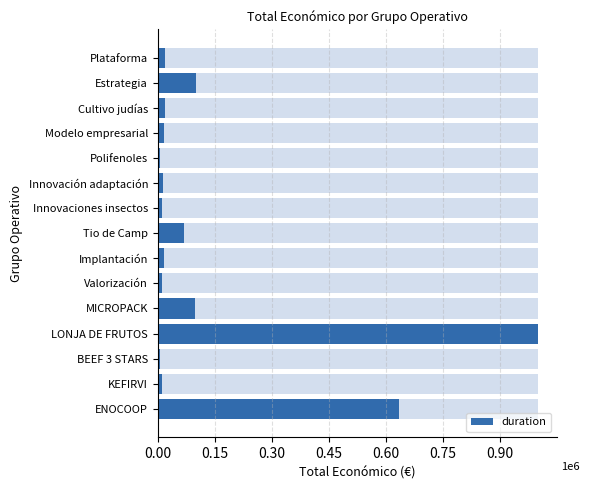

What is the sum of the values at Cultivo judías and Innovaciones insectos?

30779